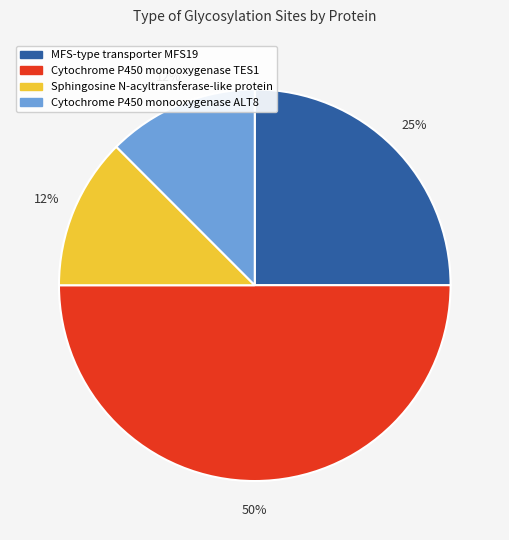

Is the sum of Sphingosine N-acyltransferase-like protein and Cytochrome P450 monooxygenase ALT8 greater than half?

No